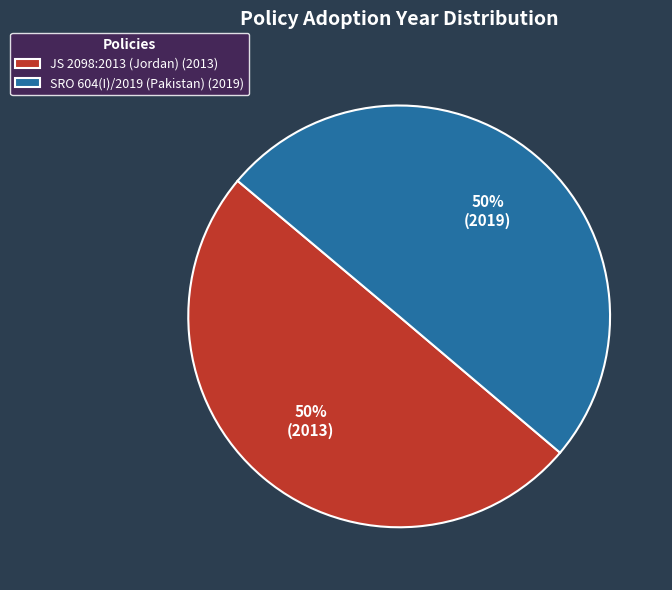

Is the sum of JS 2098:2013 (Jordan) and SRO 604(I)/2019 (Pakistan) greater than half?

Yes